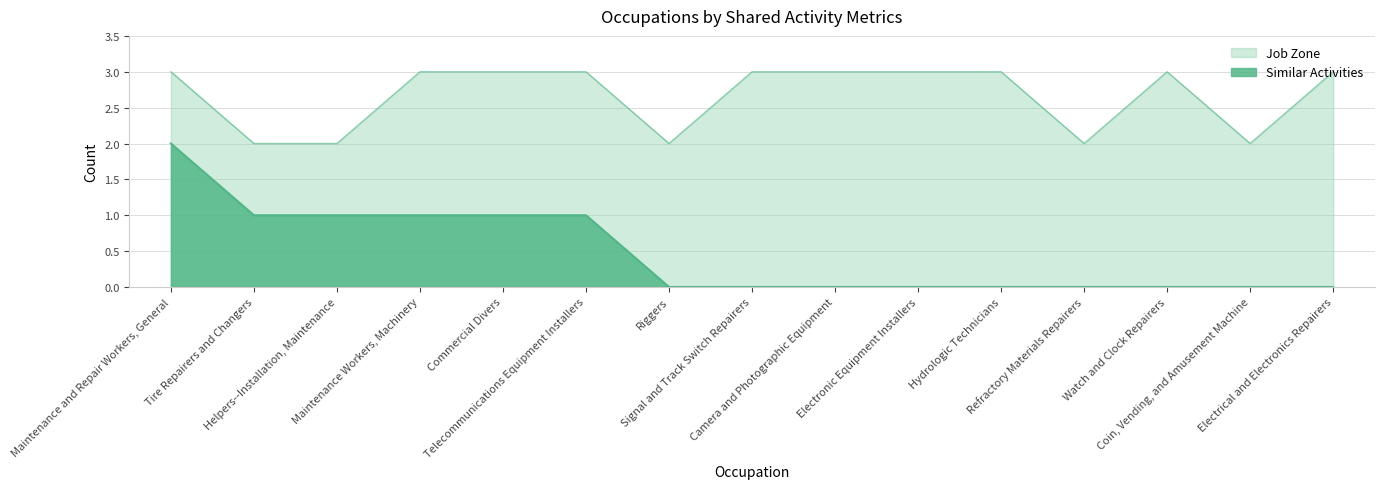

What is the label of the 15th point from the left?

Electrical and Electronics Repairers